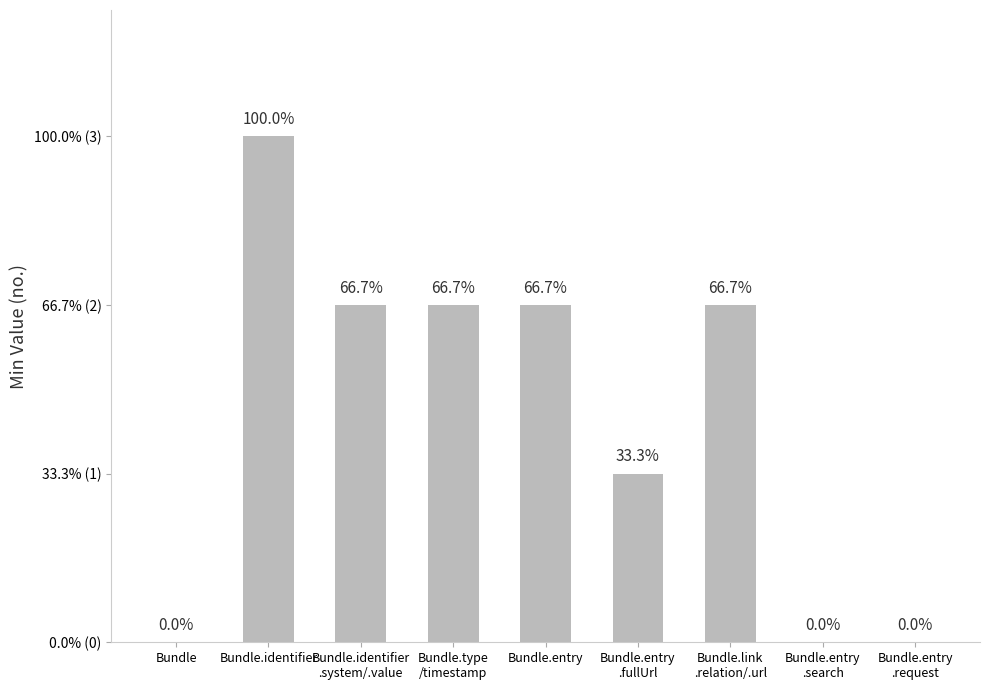

Are the bars horizontal?

No